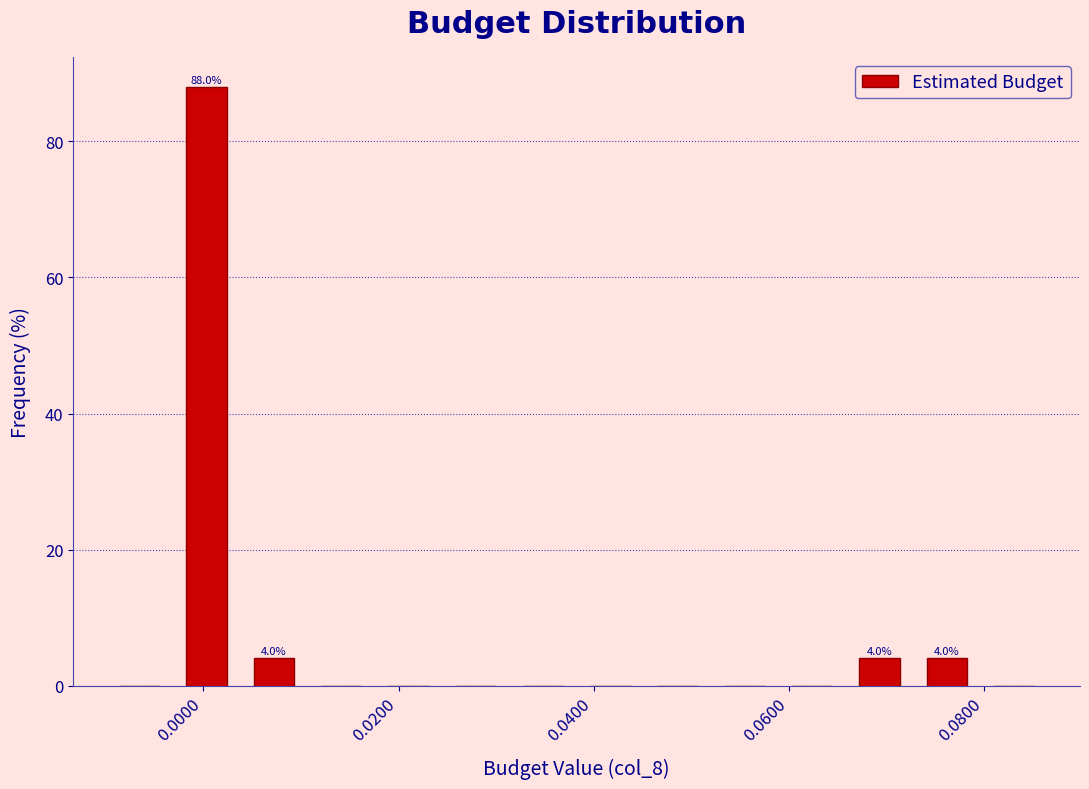

Around what value on the x-axis is the tallest bar? Give the approximate position of its centre, as read against the axis.

0.000